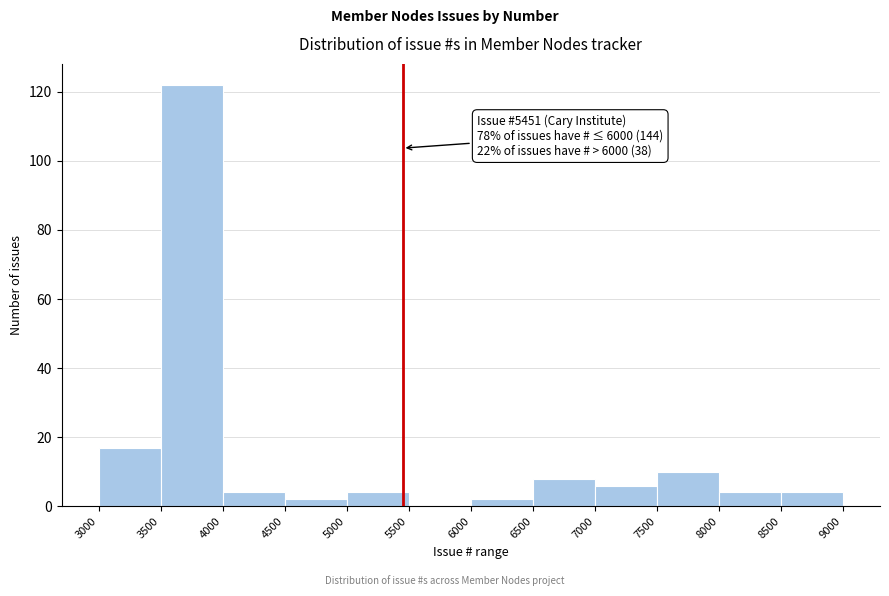

Over which range of the x-axis is the bar tallest?

3500 to 4000